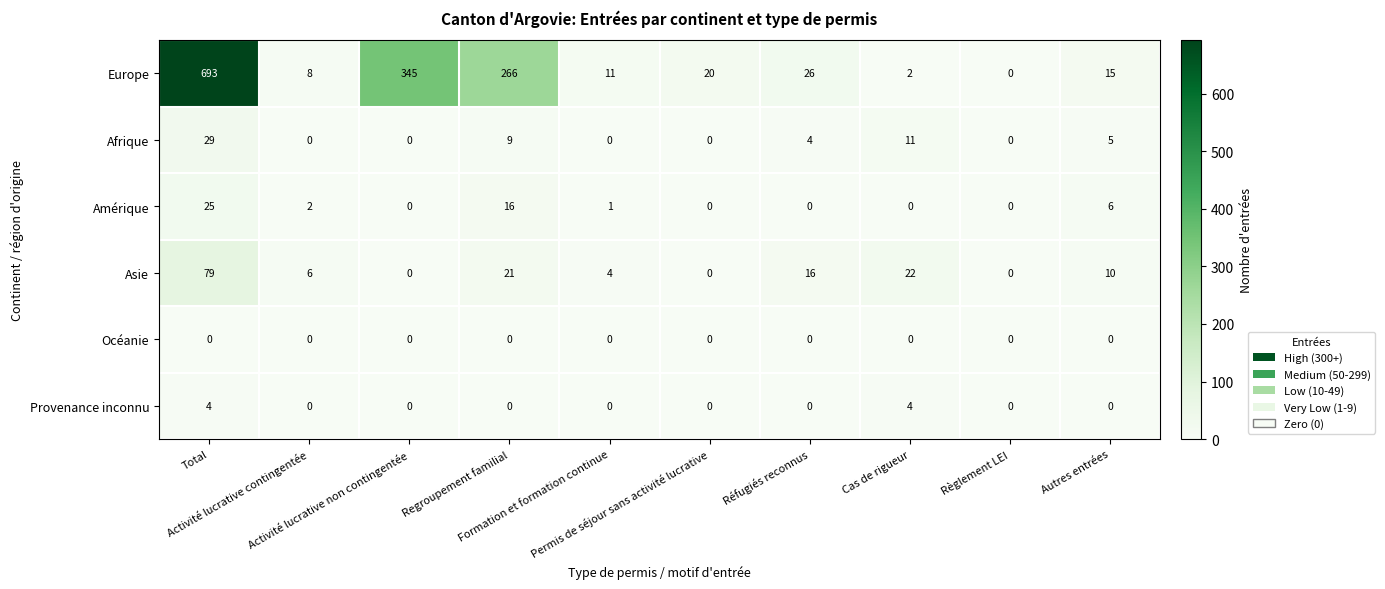

What is the total value across all series at Cas de rigueur?

39